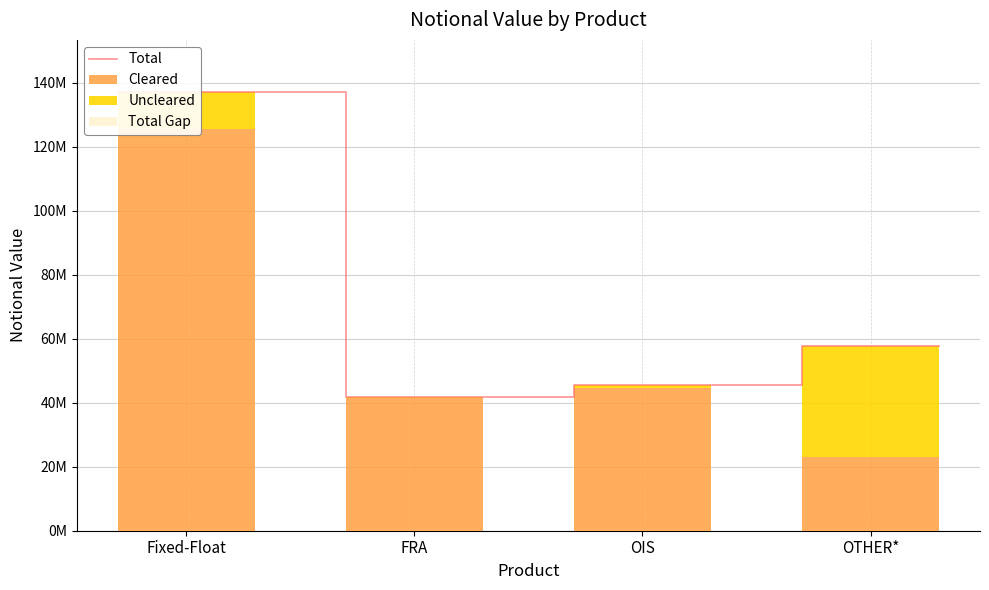

Reading right to left, list all the values displayed in this chart.

Cleared: OTHER*=22873301	OIS=44526021	FRA=41497217	Fixed-Float=125392447
Uncleared: OTHER*=34825693	OIS=1125854	FRA=223342	Fixed-Float=11495666